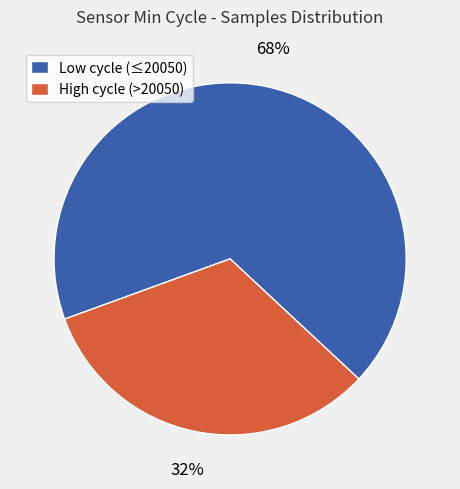

Does any single category account for the majority?

Yes